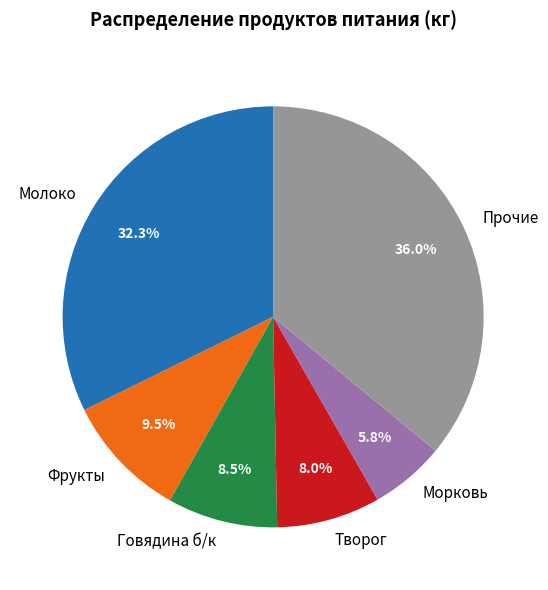

Which category has the biggest portion of the pie?

Прочие